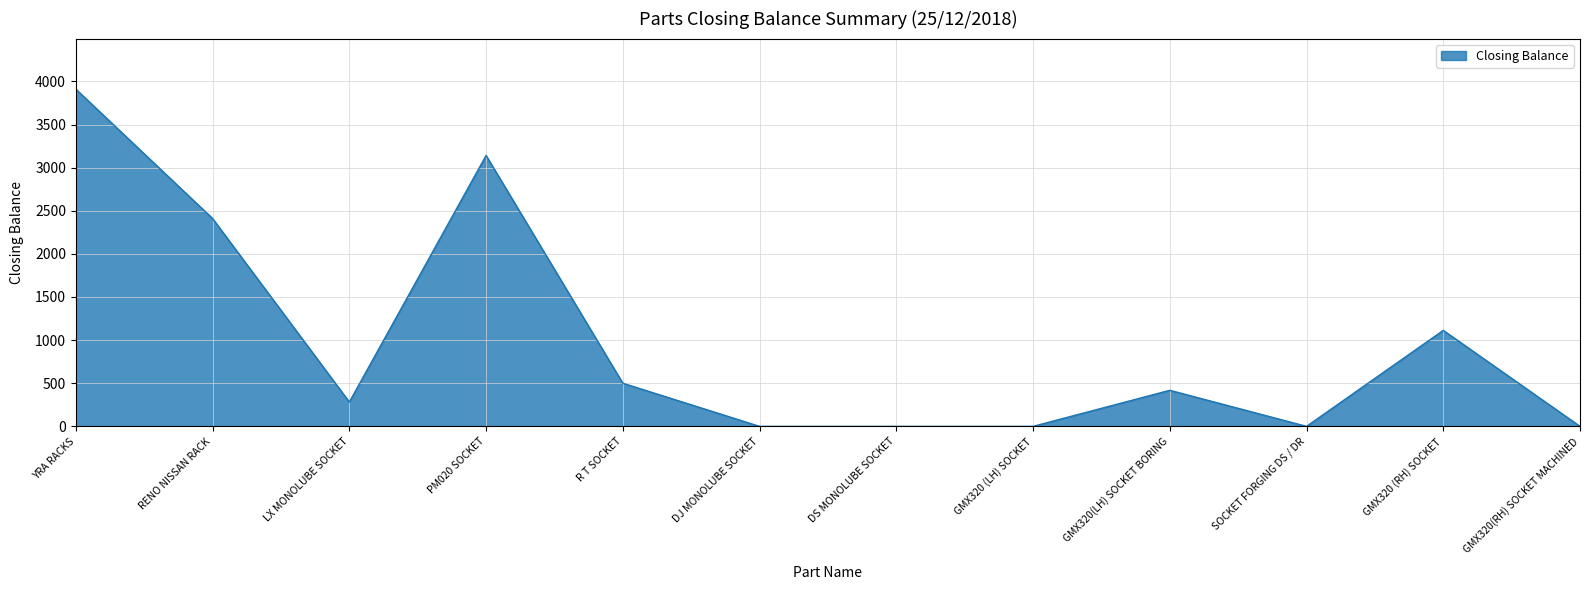

How many distinct data groups are displayed?

1